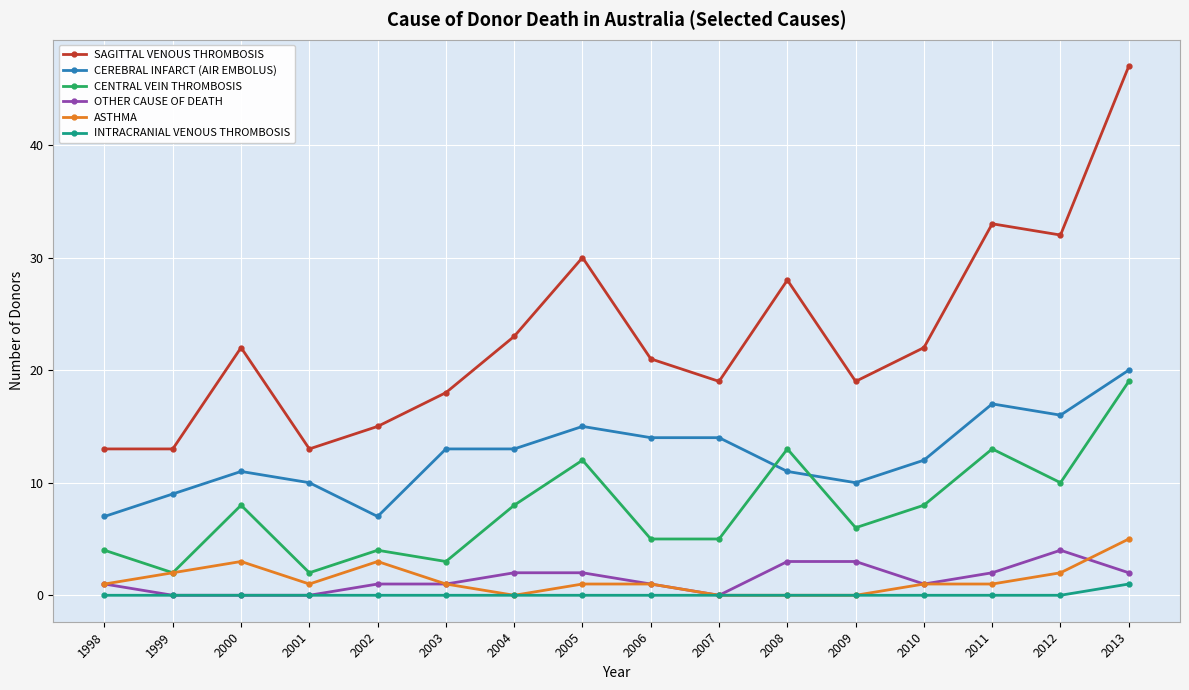

The ASTHMA series shows 1 at 2002. True or false?

False